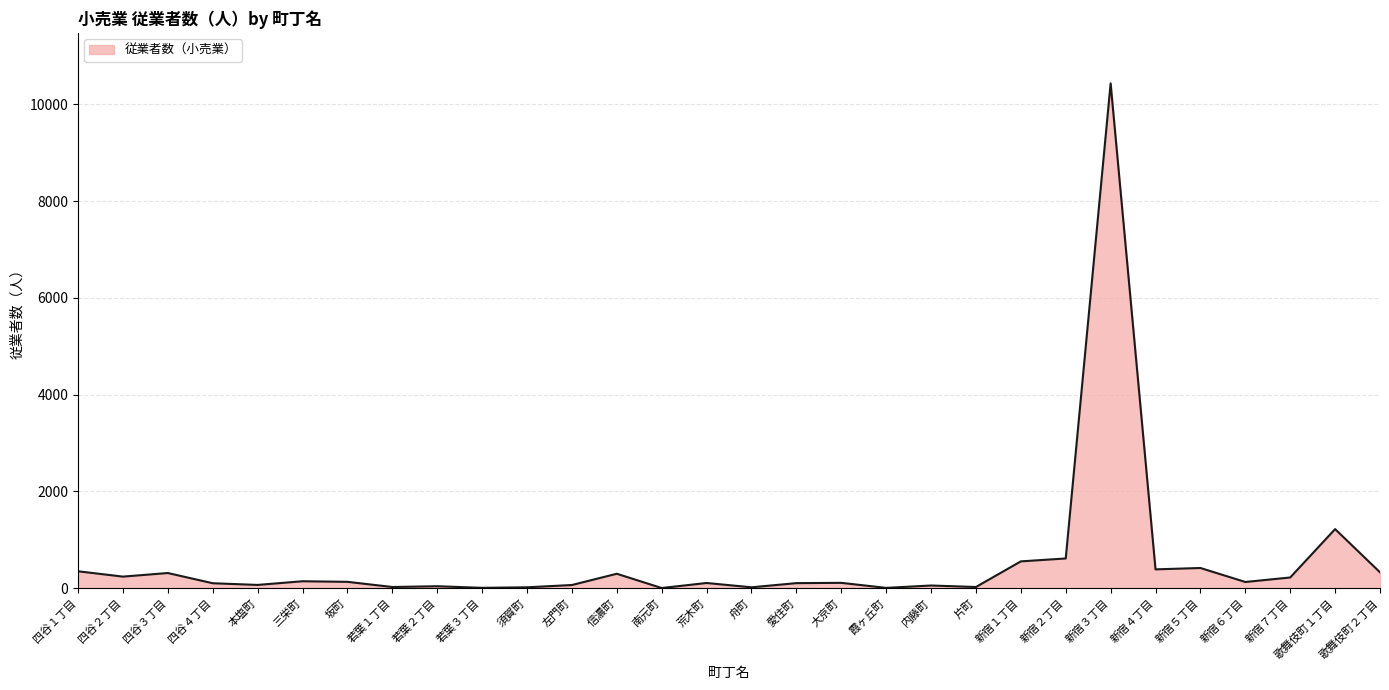

Where is the data nearest to the value 5218?

歌舞伎町１丁目